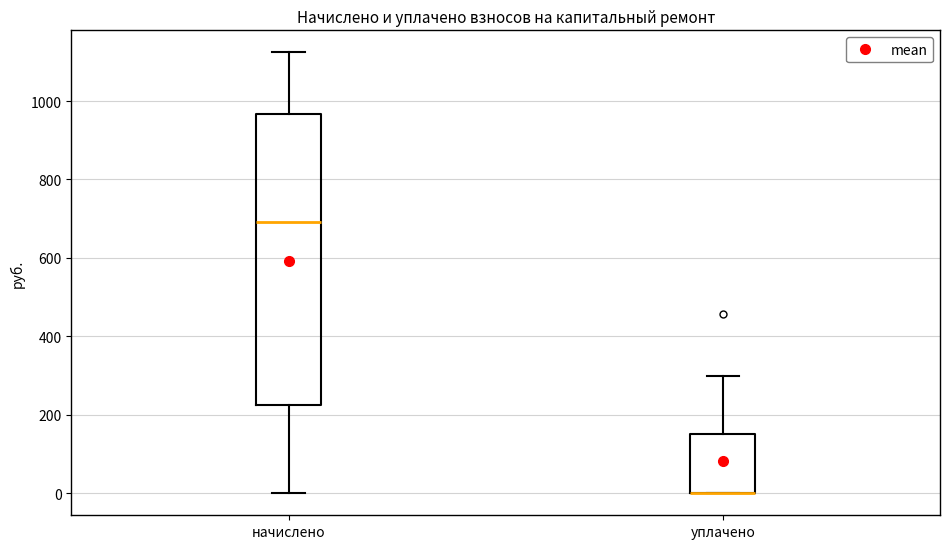

Reading left to right, transcribe this box plot: for each box, give where its median line is, the range the box spans, and where its two whiskers end, as read against the y-axis. The values are not printed on the chart, so give them approximately, as read against the axis.

начислено: median 700, box 220 to 960, whiskers 0 to 1120
уплачено: median 0 (drawn on the box's lower edge), box 0 to 160, whiskers 0 to 300